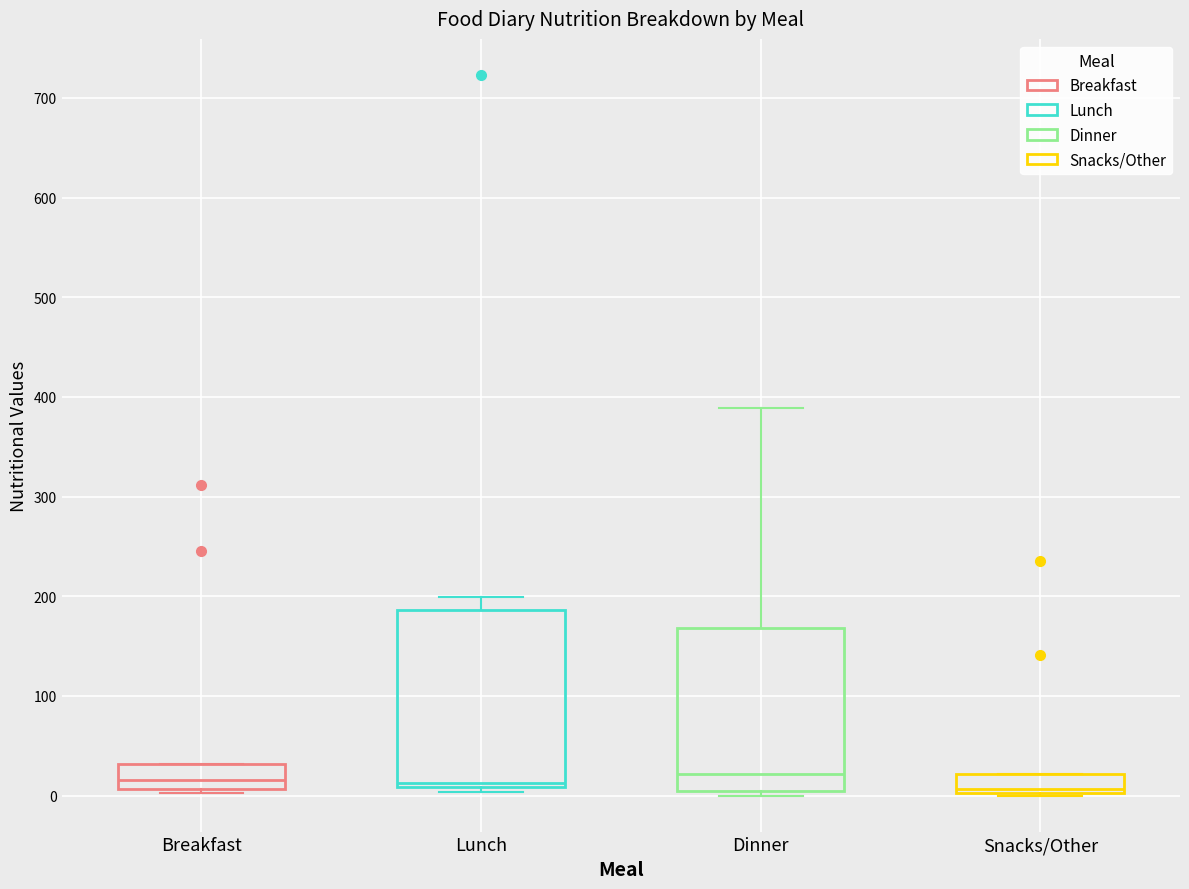

Comparing the boxes themselves (not the whiskers), which one is the tallest?

Lunch